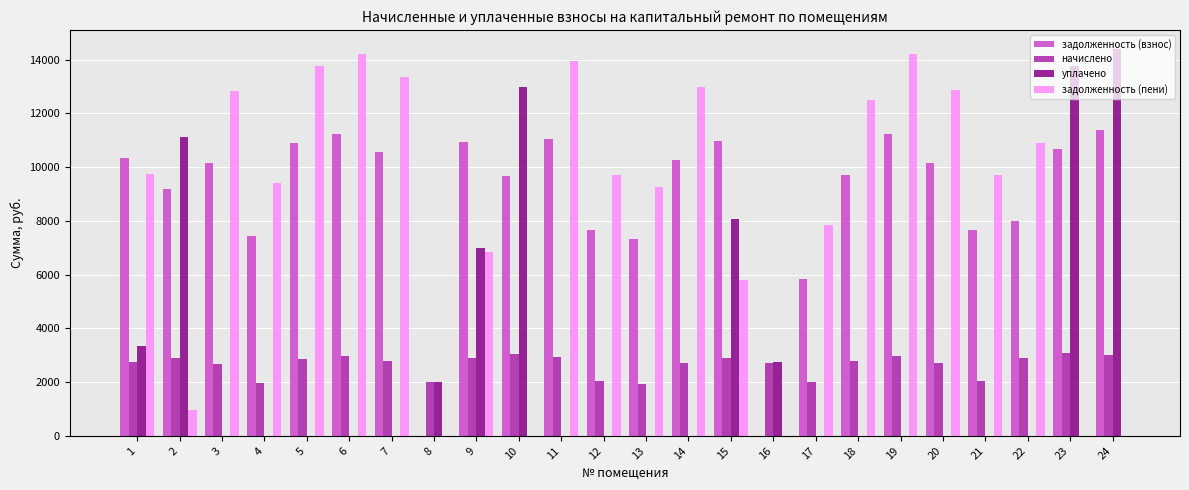

Are the bars grouped side by side (vs. stacked)?

Yes